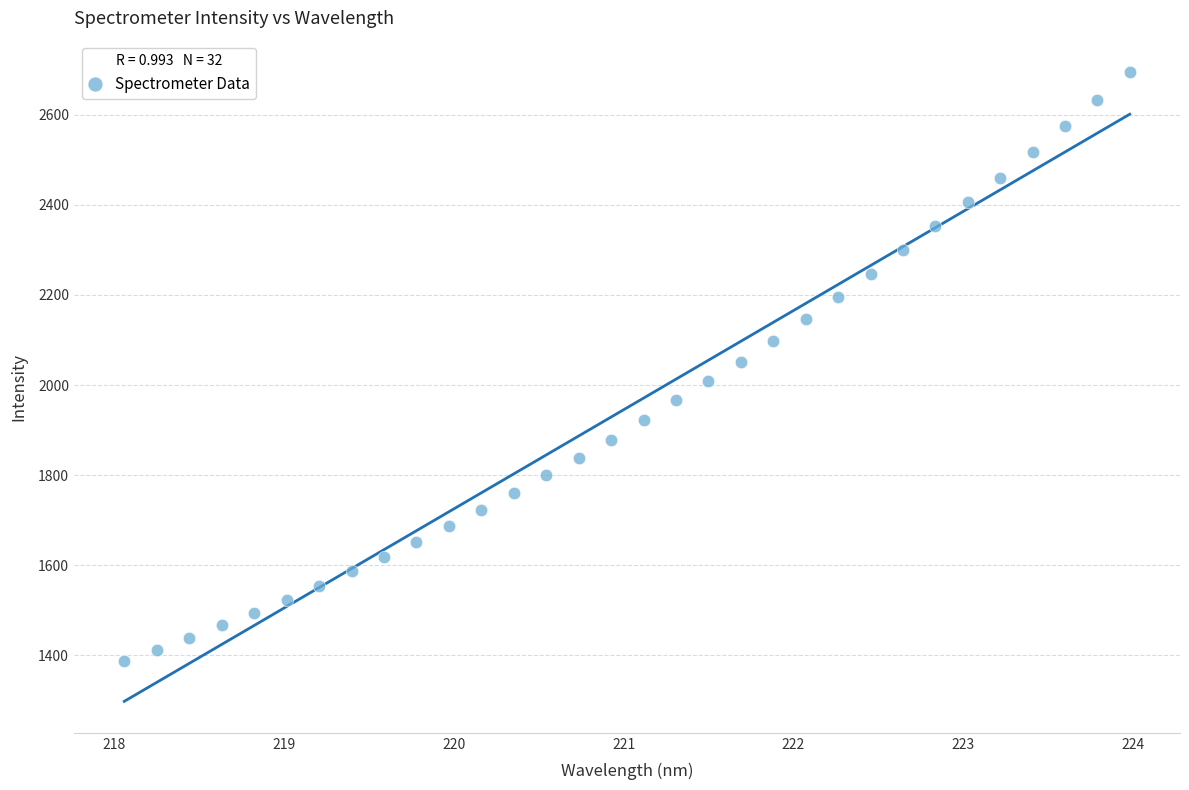

What is the range of Y values (max minus min)?

1308.0